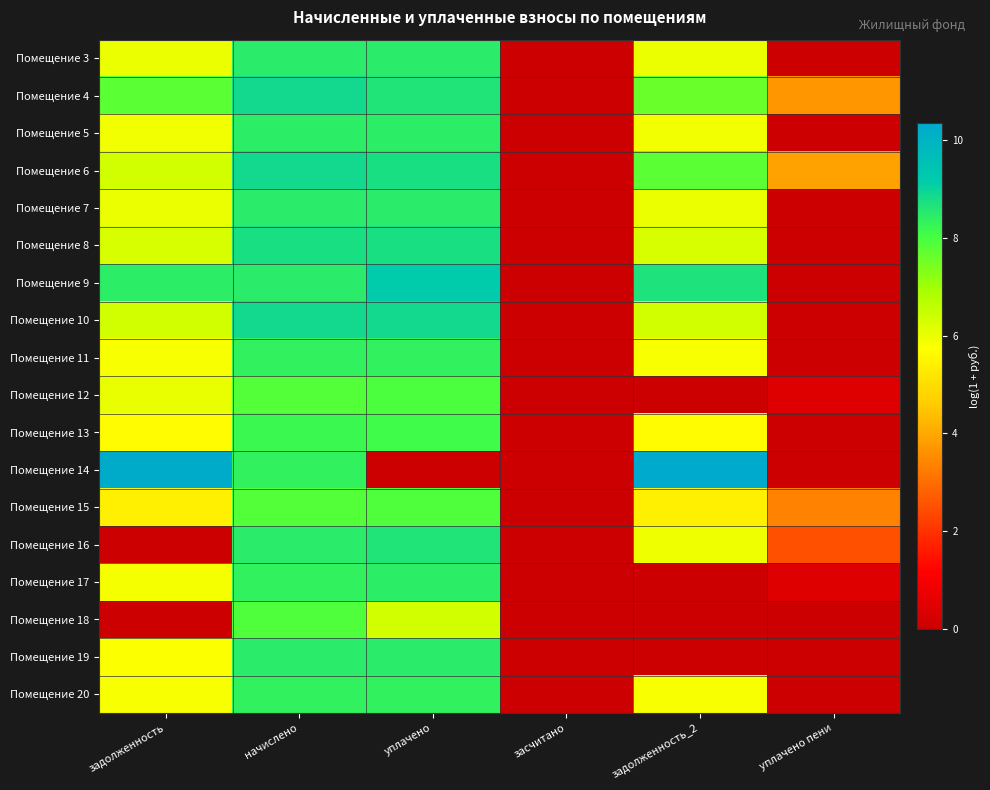

What is the difference between the highest and lowest values at задолженность_2?

10.3